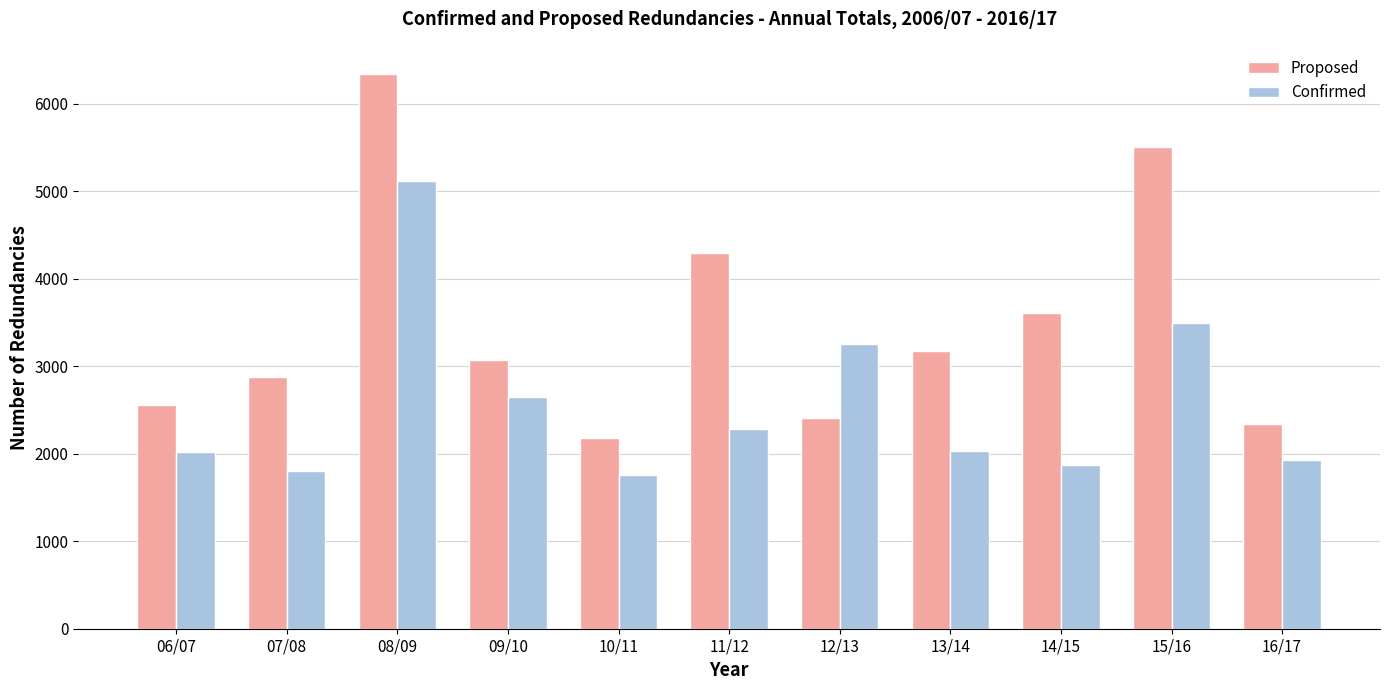

At which label does Proposed reach its minimum?

10/11